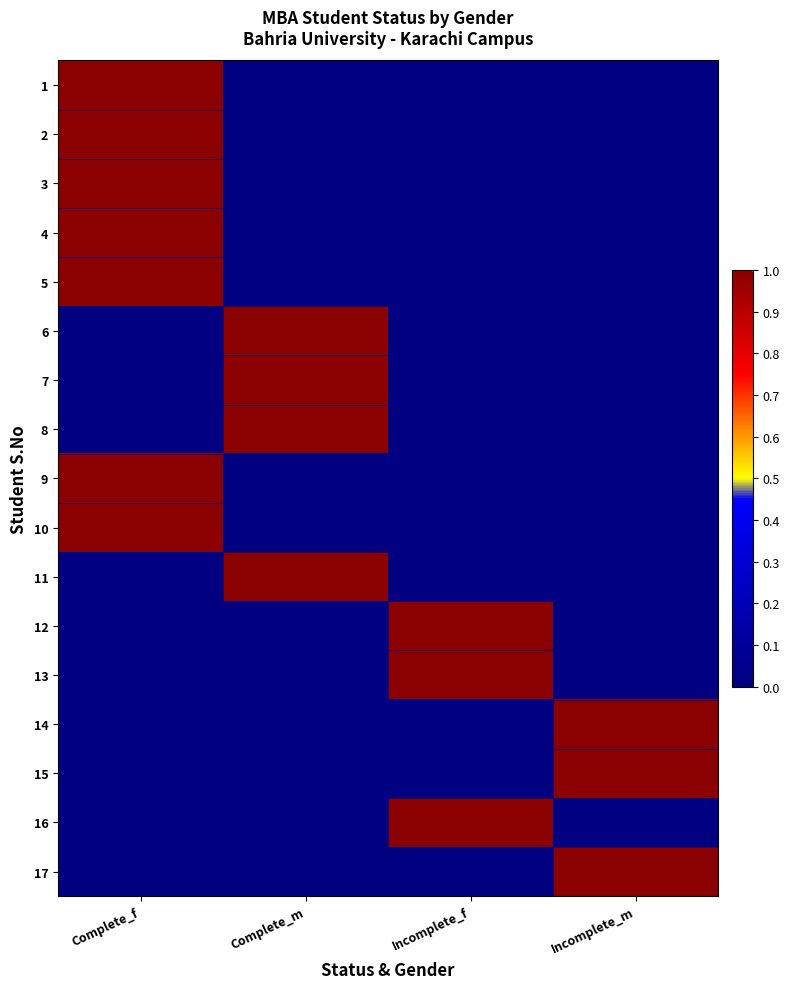

At which category is the sum across all series the highest?

Complete_f